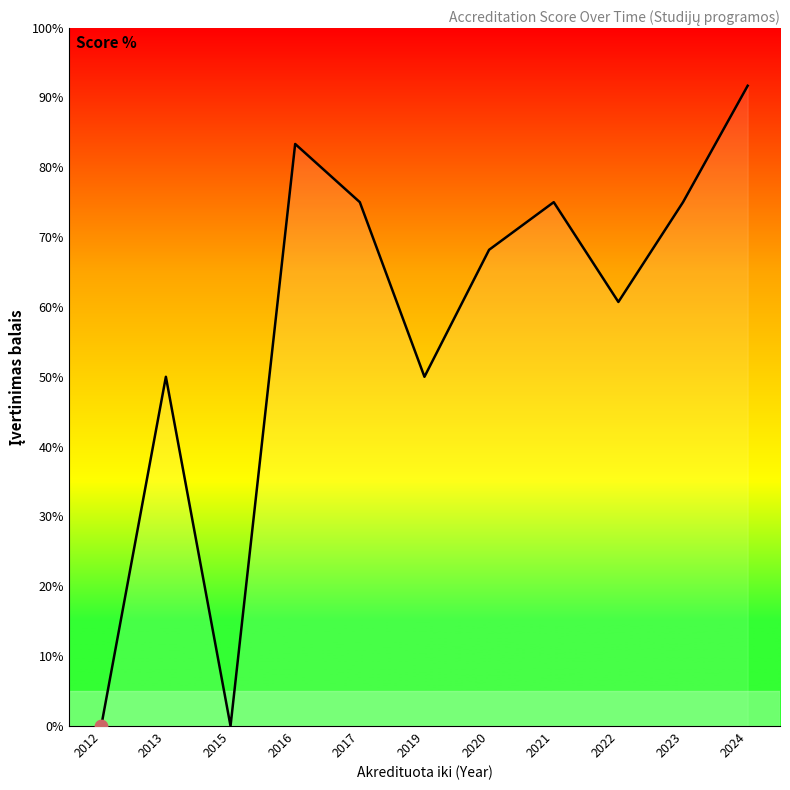

Which has a higher value, 2012 or 2017?

2017